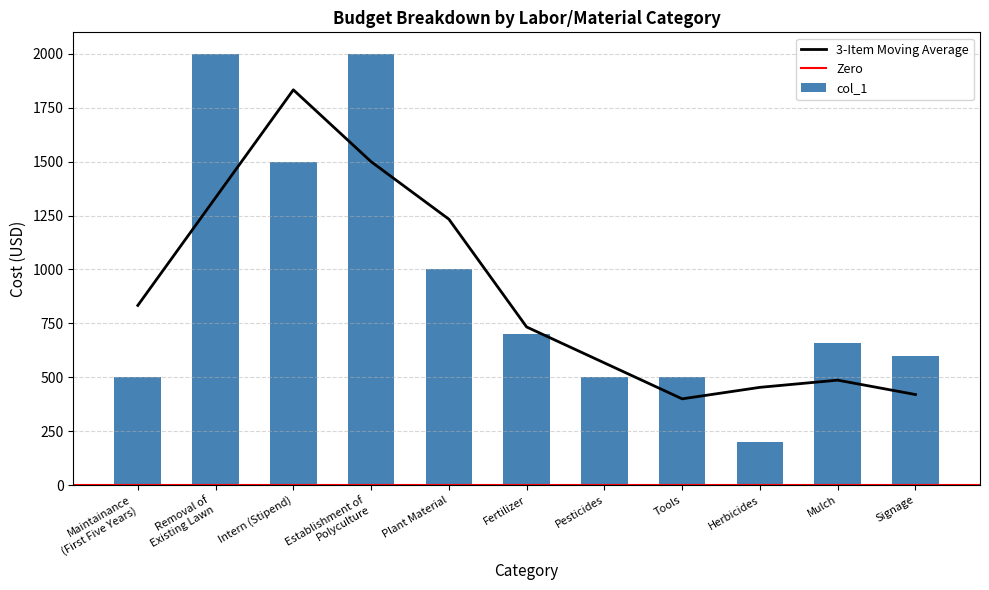

What is the maximum value shown in the chart?

2000